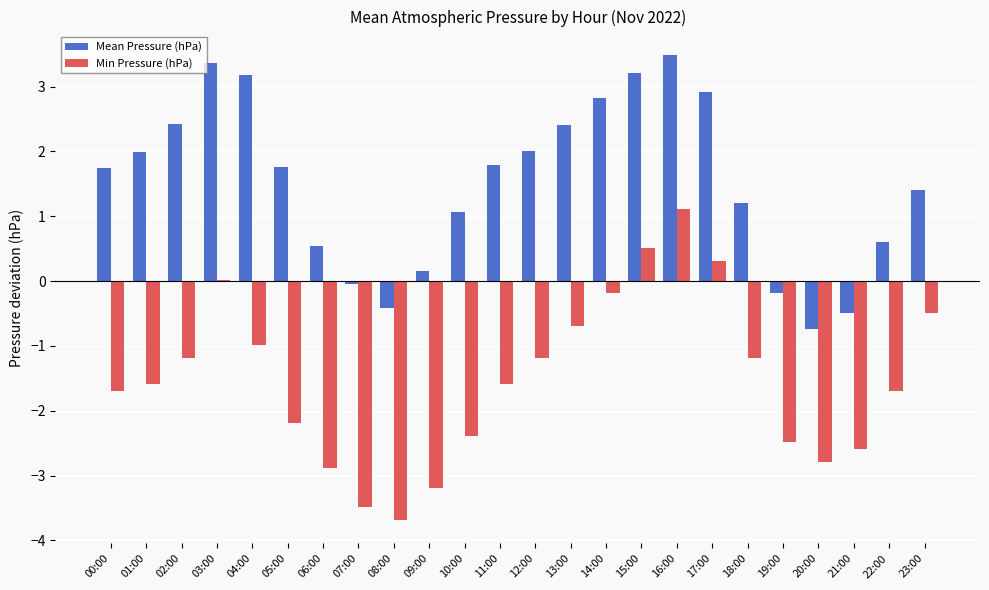

What value does the Min Pressure (hPa) series have at 10:00?

-2.4